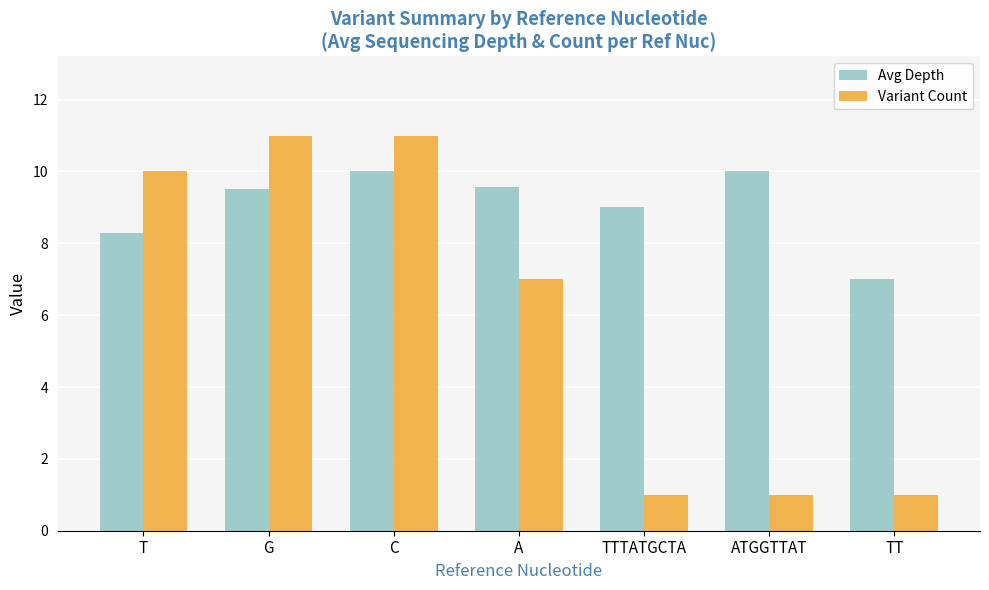

Count the Variant Count values in the range 1 to 11.

7